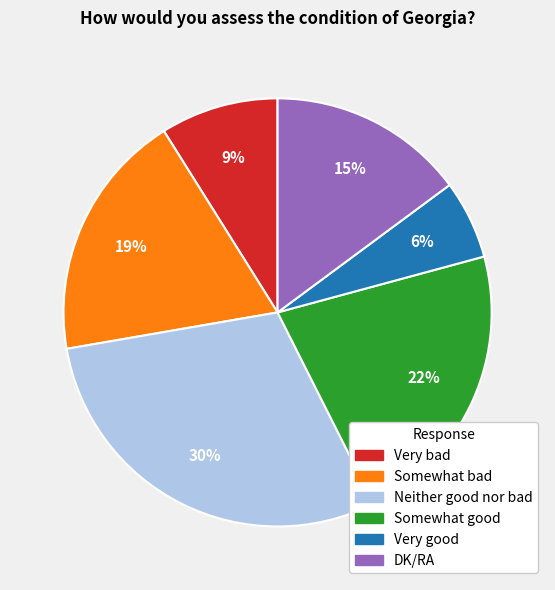

What percentage is the Somewhat good slice, to the nearest percent?

22%